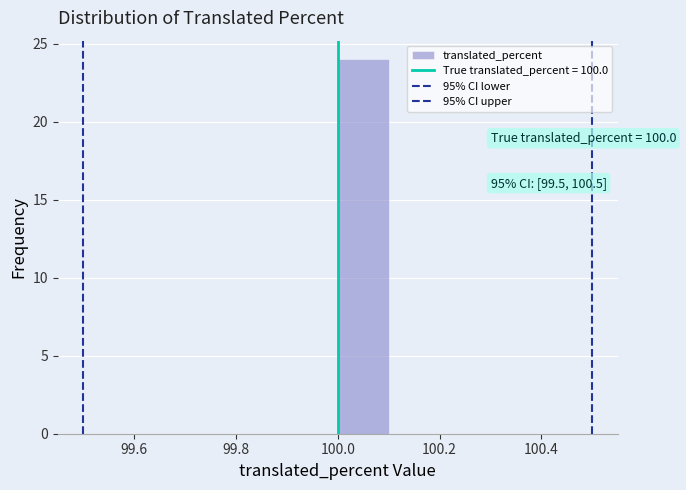

Which range on the x-axis has the tallest bar?

100.0 to 100.1